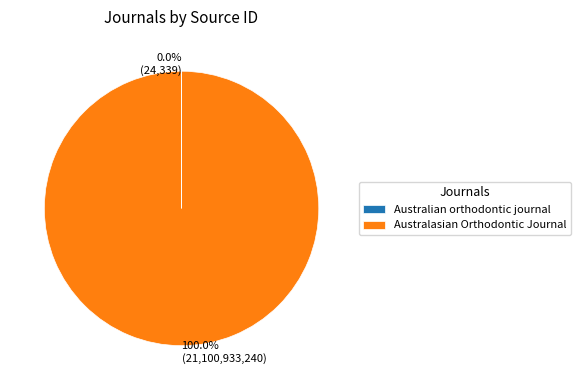

Does any single category account for the majority?

Yes